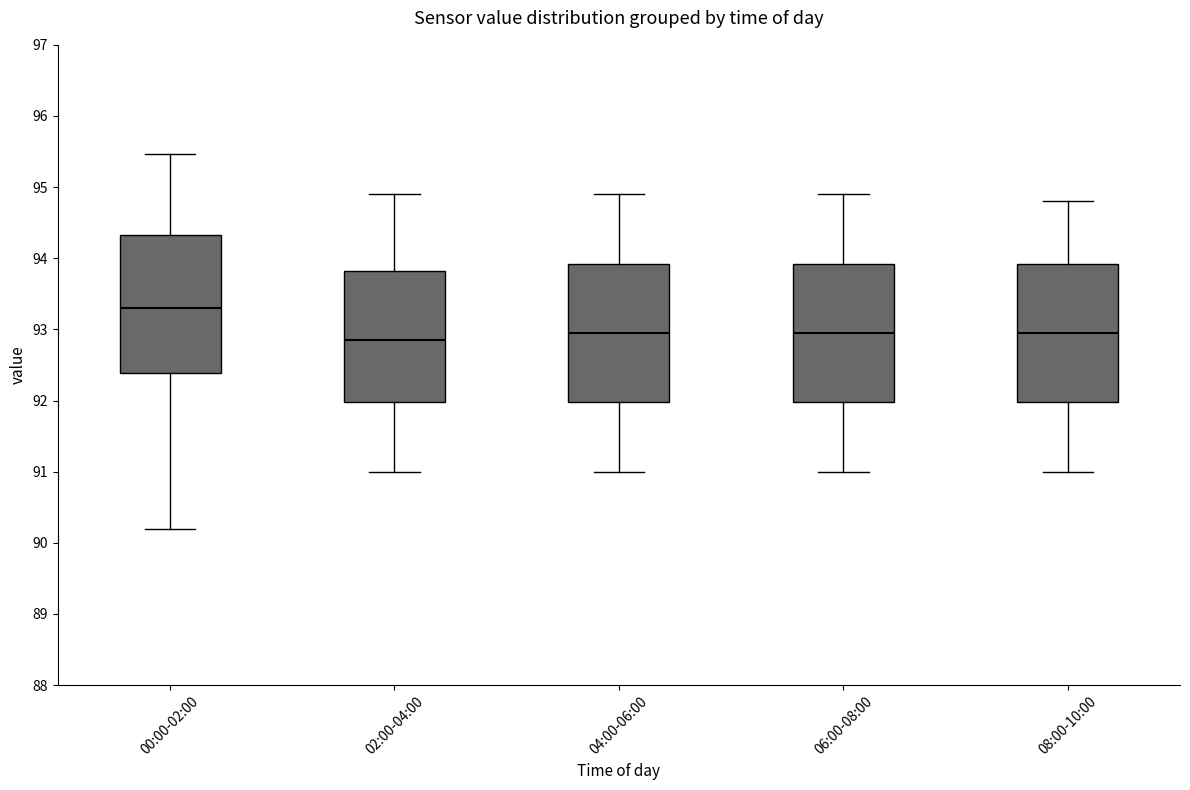

Where does the lower whisker of the box for 04:00-06:00 end on the y-axis? The values are not printed on the chart, so give them approximately, as read against the axis.

91.0